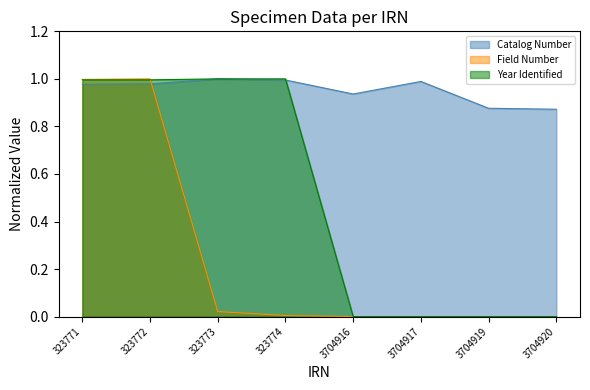

Which series has the largest range (max minus min)?

Field Number